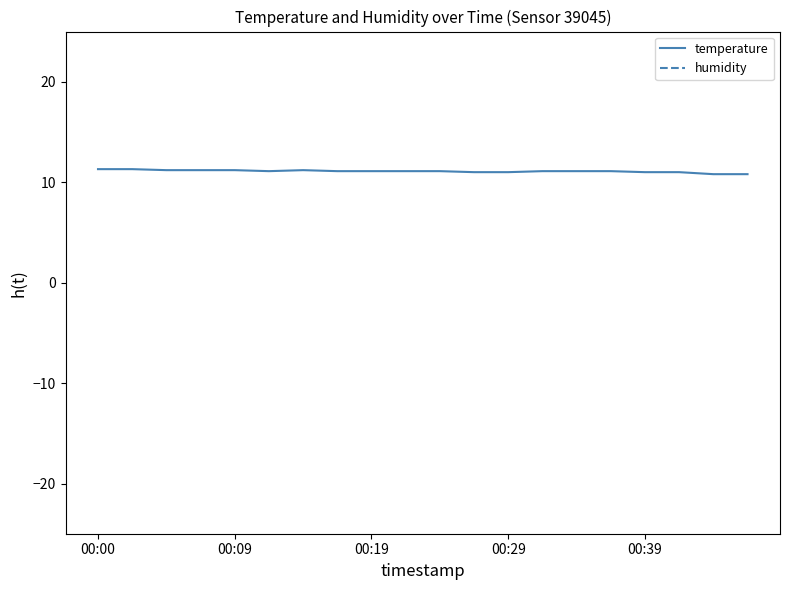

True or false: humidity and temperature intersect in this chart.

False